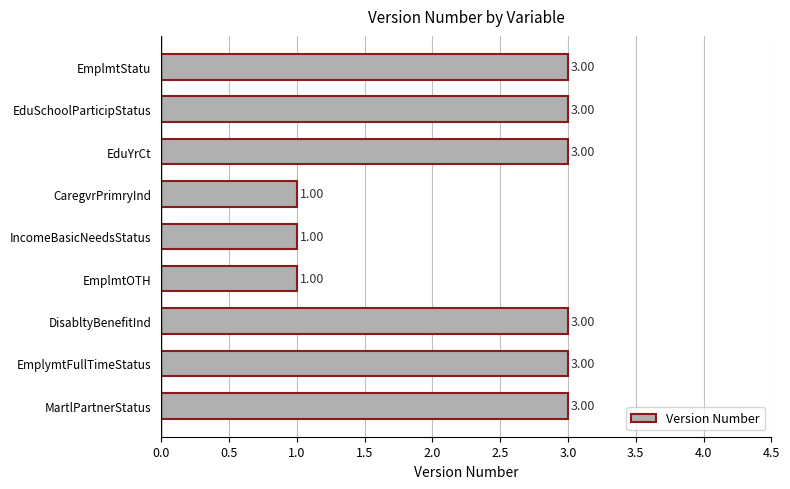

Approximately how many times larger is the value at IncomeBasicNeedsStatus compared to EmplymtFullTimeStatus?

0.3